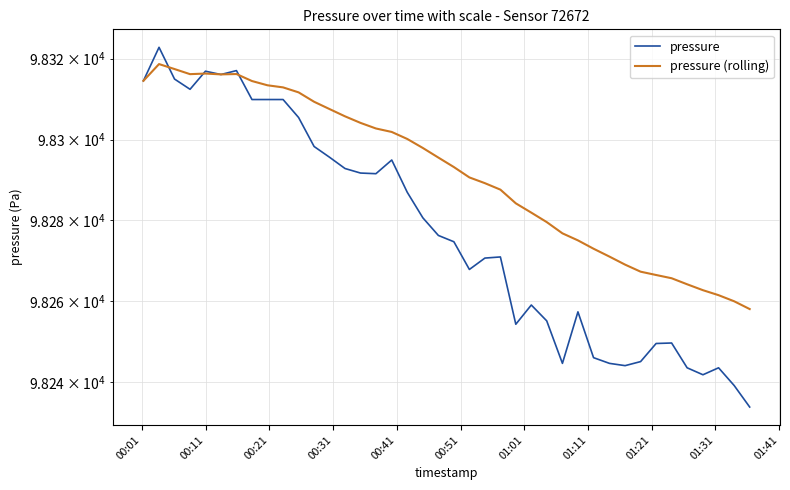

Is it true that pressure (rolling) equals 55407.0 at 00:21?

False